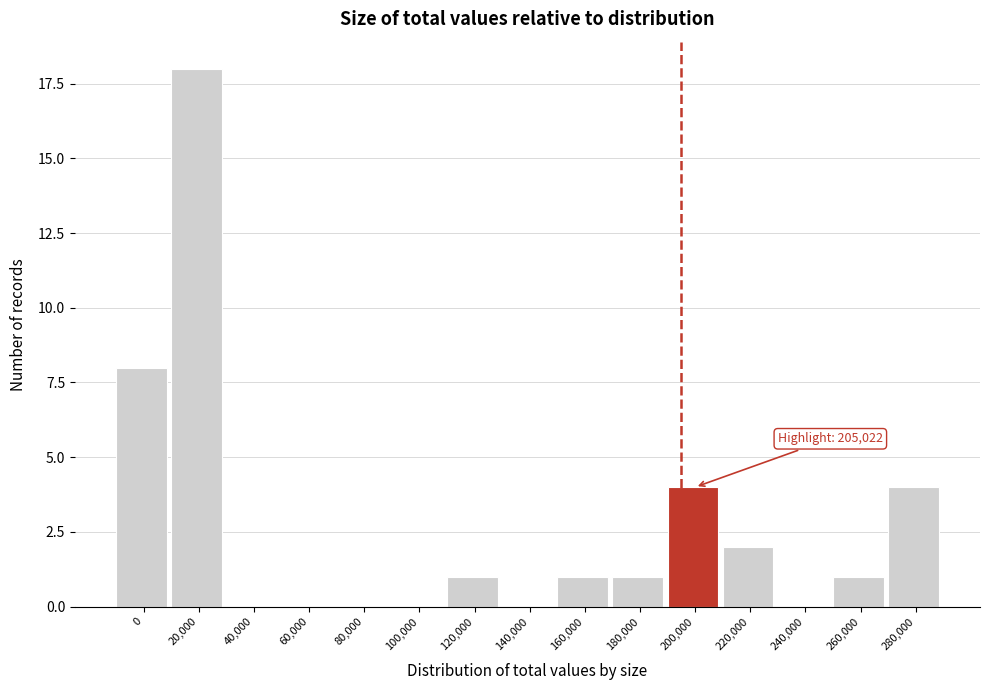

Reading left to right, what are all the values shown in this chart?

0=8	20,000=18	40,000=0	60,000=0	80,000=0	100,000=0	120,000=1	140,000=0	160,000=1	180,000=1	200,000=4	220,000=2	240,000=0	260,000=1	280,000=4